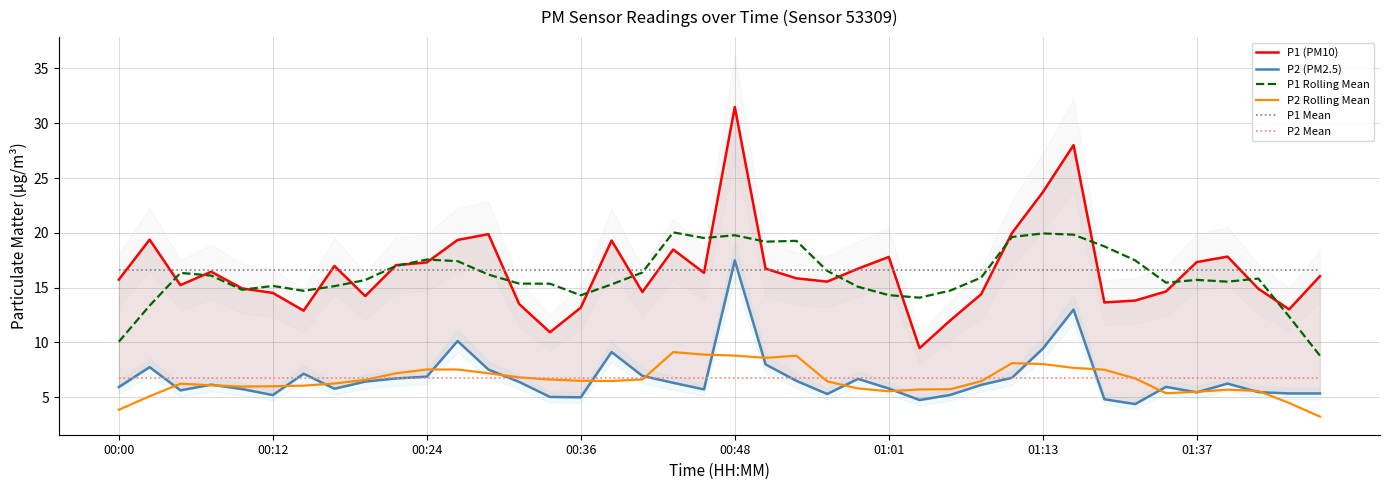

Where is P2 (PM2.5) nearest to the value 10?

11